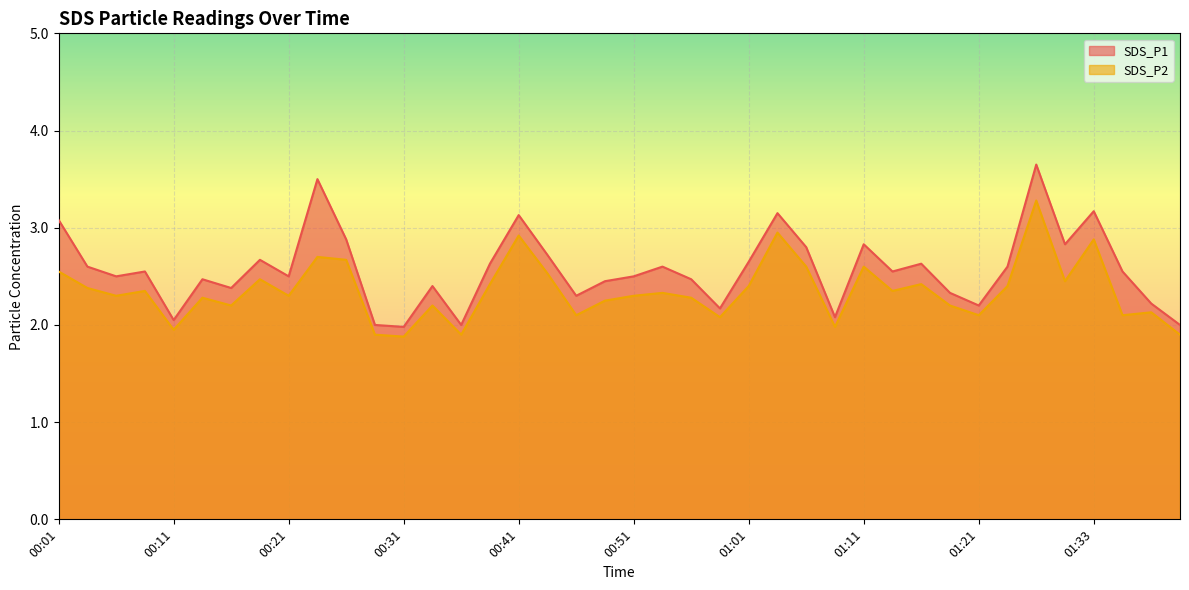

How many distinct data groups are displayed?

2